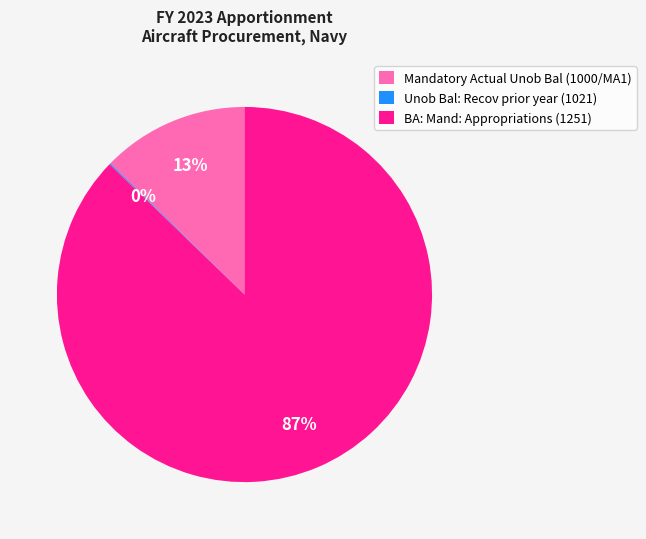

The BA: Mand: Appropriations (1251) slice represents 87% of the pie. True or false?

True